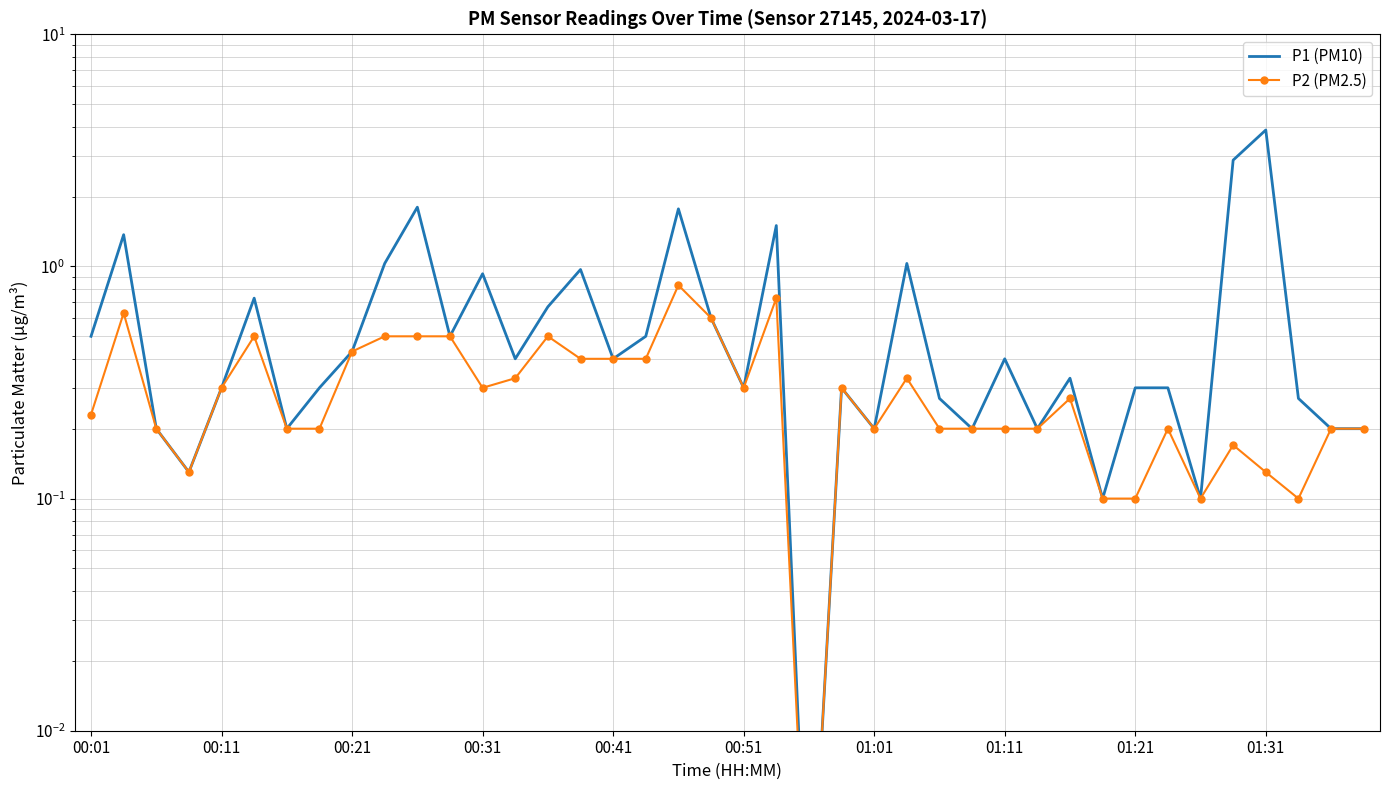

True or false: P1 (PM10) and P2 (PM2.5) cross at least once.

False